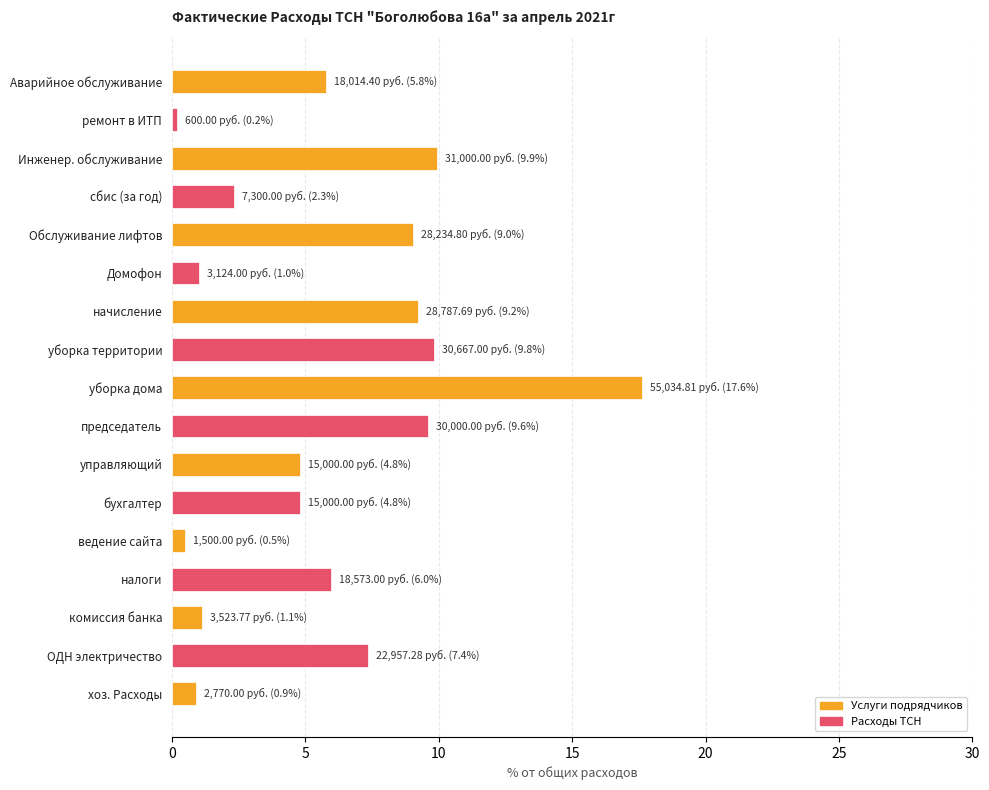

Are the bars grouped side by side (vs. stacked)?

No